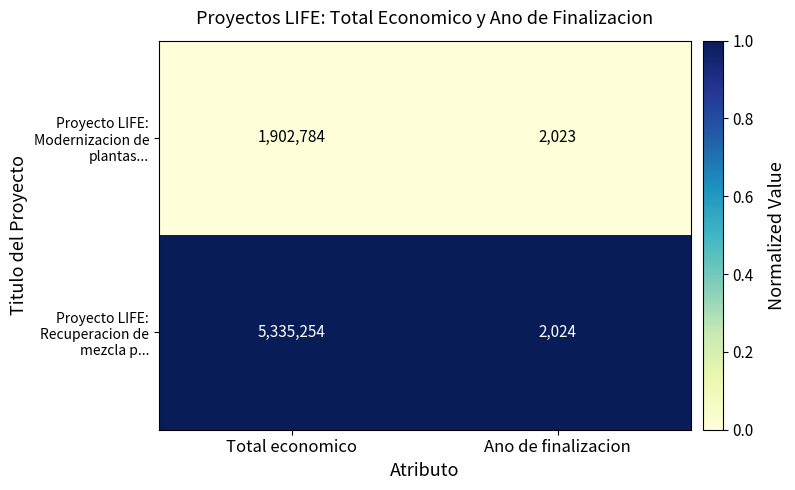

At Total economico, list the series in order from smallest to largest.

Proyecto LIFE: Modernizacion de plantas..., Proyecto LIFE: Recuperacion de mezcla p...